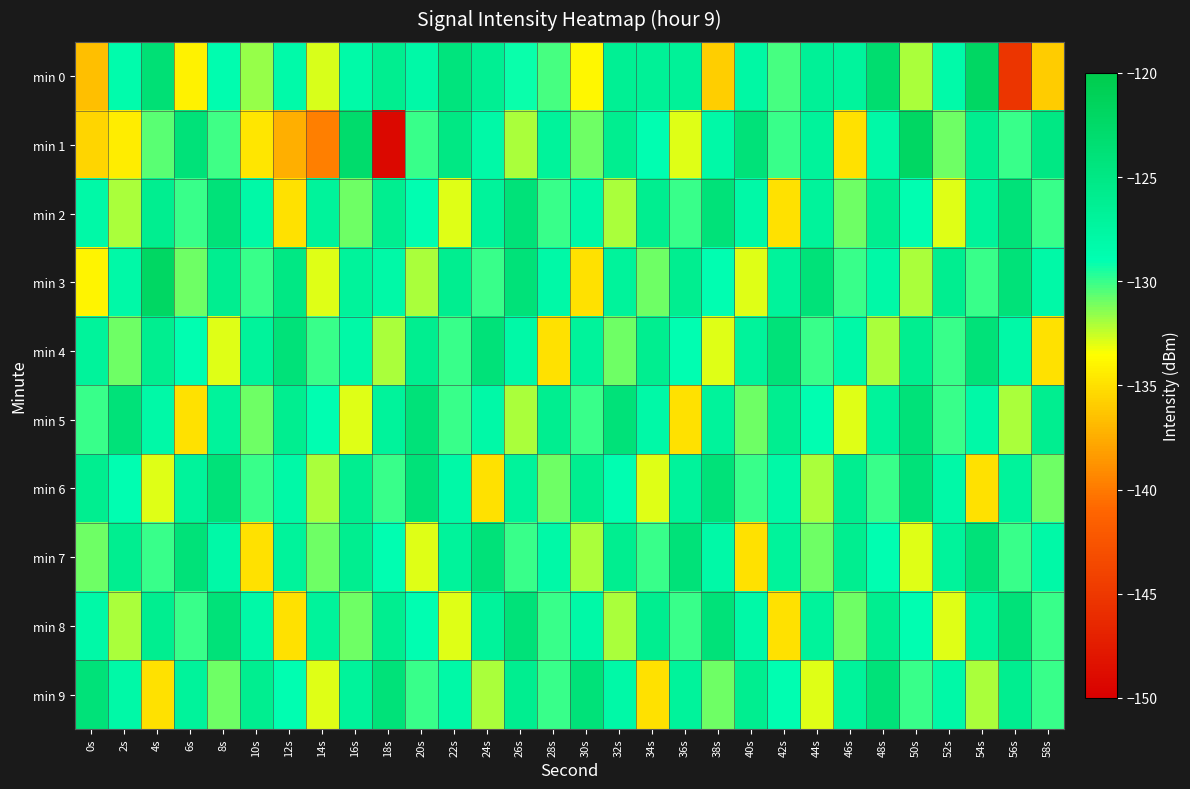

Which has a higher value, 14s or 50s?

50s